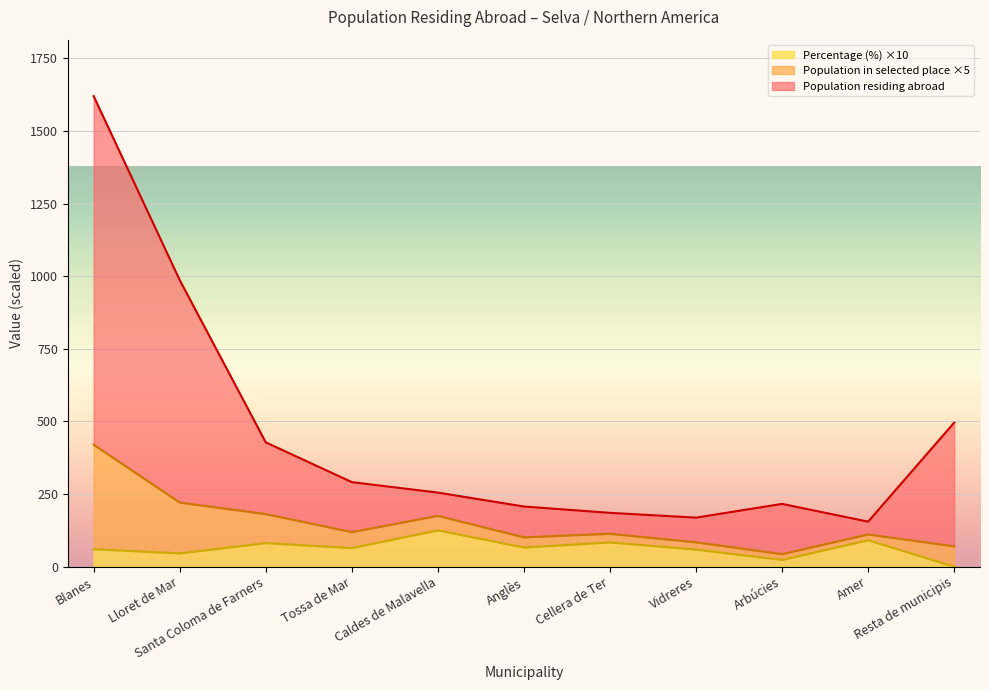

What is the highest value of the Percentage (%) ×10 series?

125.0